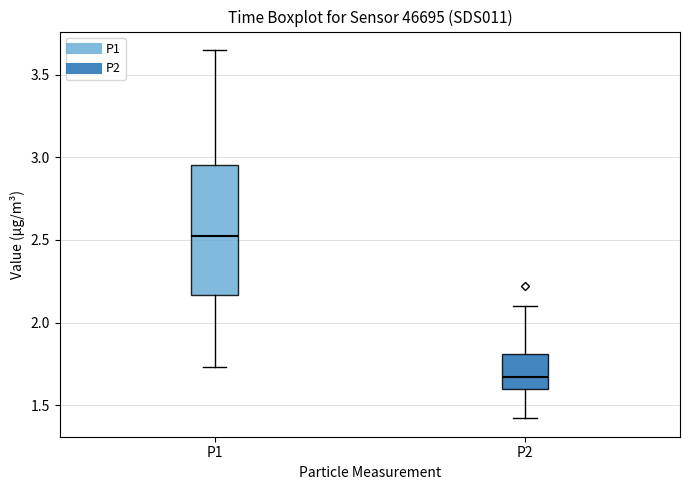

Which box is the tallest, from its lower edge to its upper edge?

P1